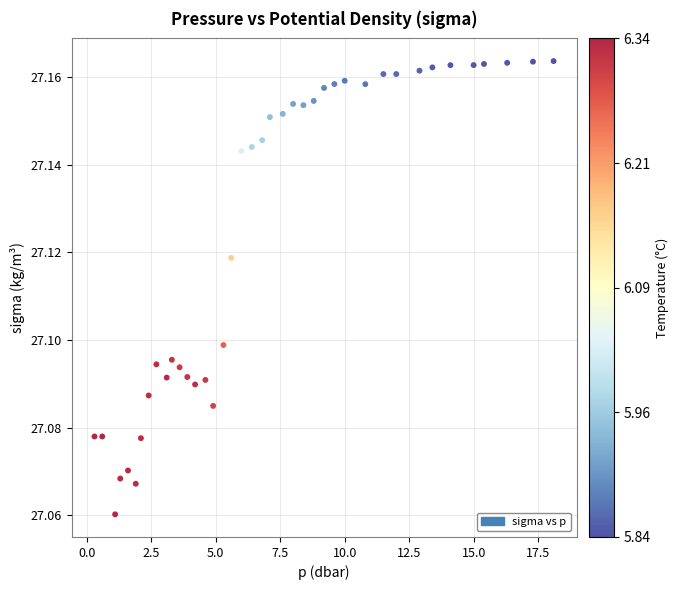

What is the range of X values (max minus min)?

17.8